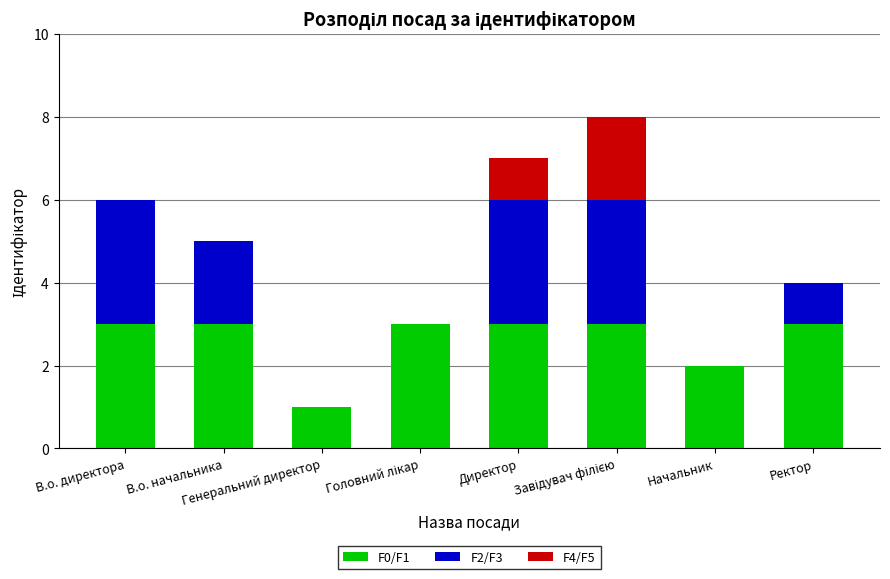

Are the bars horizontal?

No